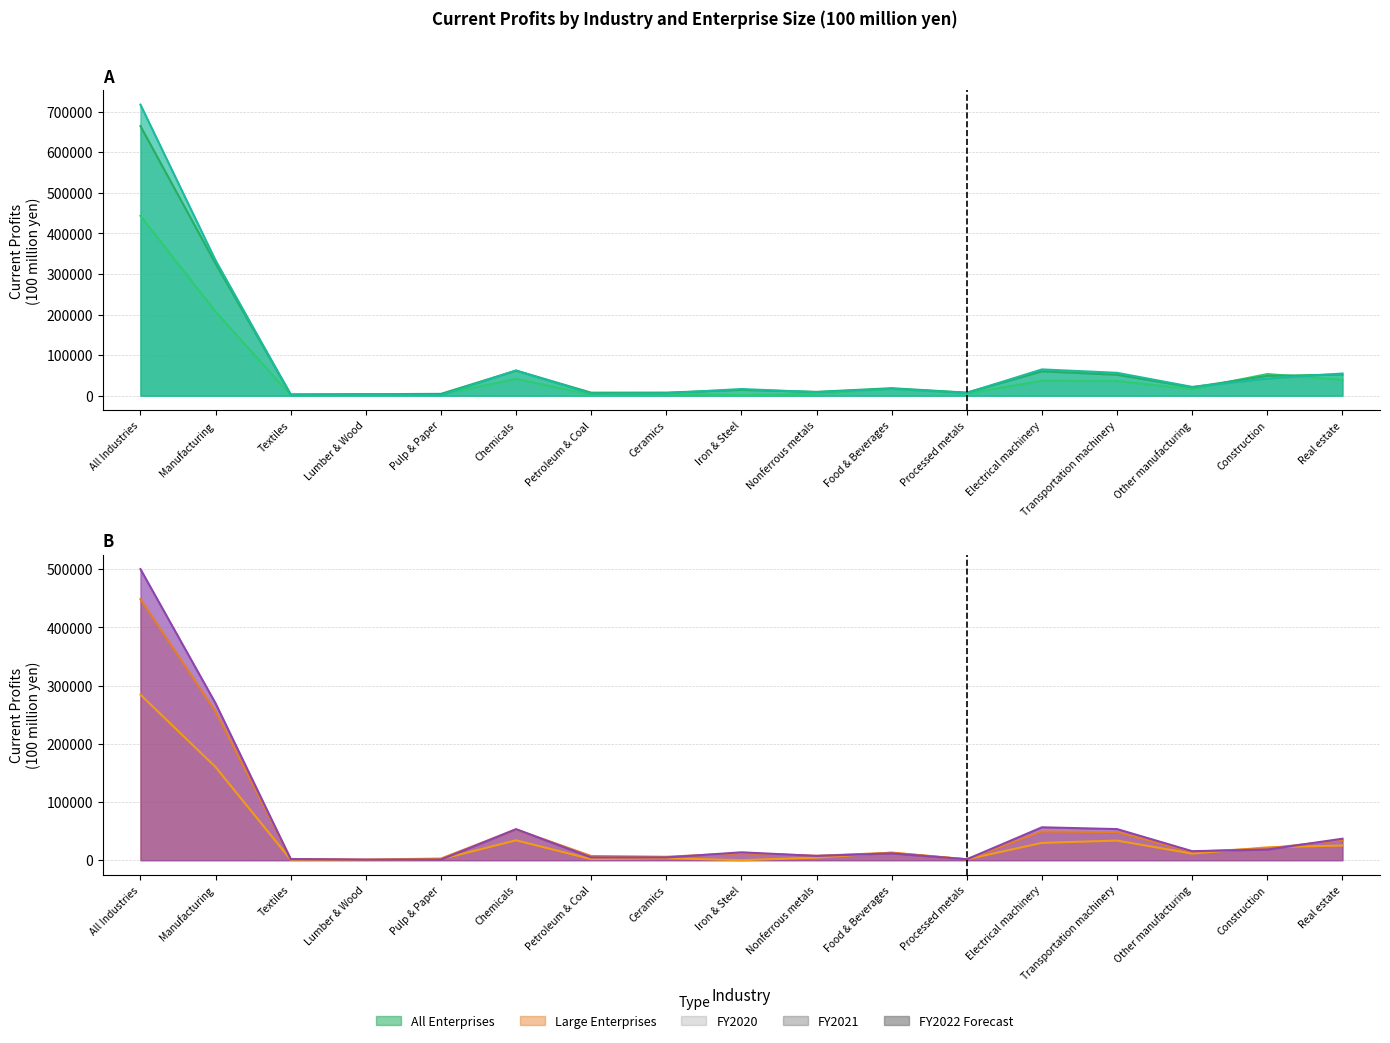

Between which two adjacent categories do Large Enterprises (FY2021) and All Enterprises (FY2020) first intersect?

Textiles and Lumber & Wood